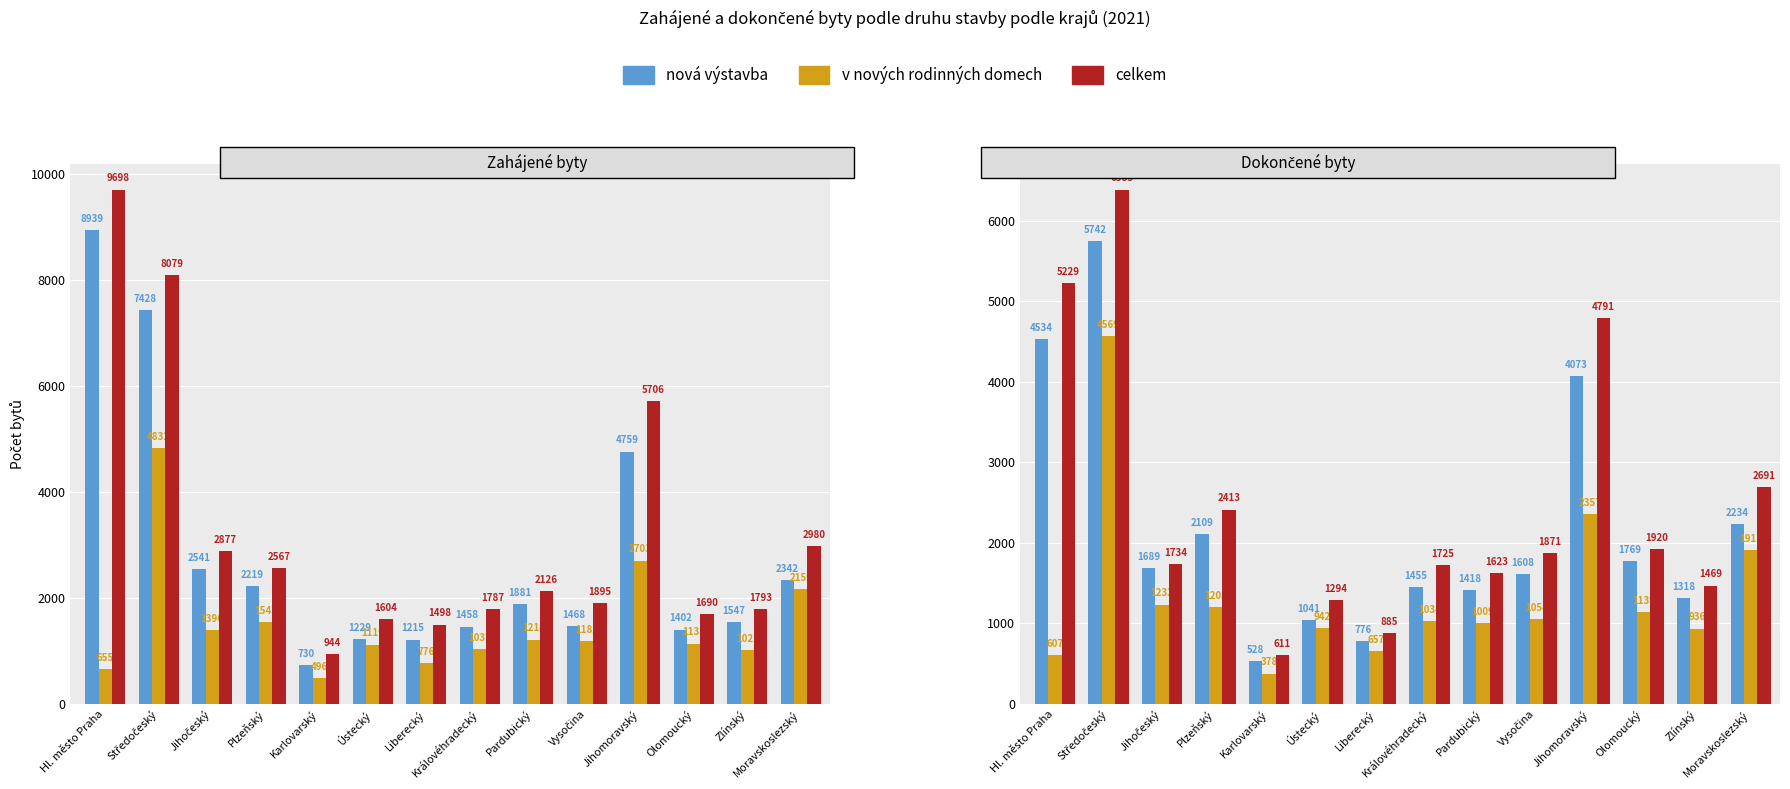

How many values in the nová výstavba series are below 1689?

7